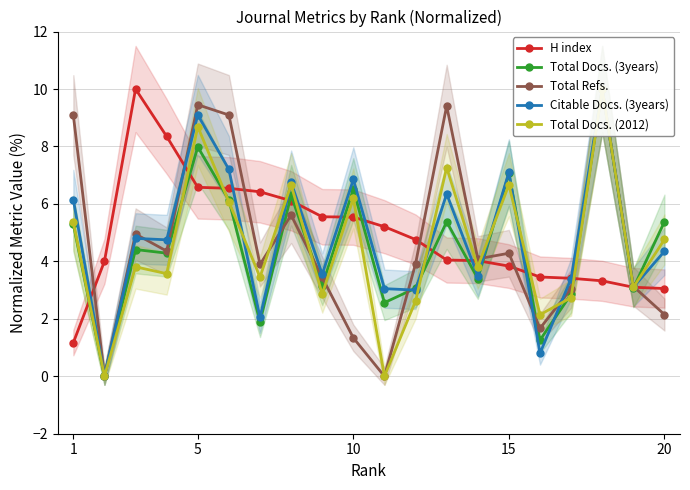

What is the value of the Citable Docs. (3years) point at the 5th from the left?

9.1